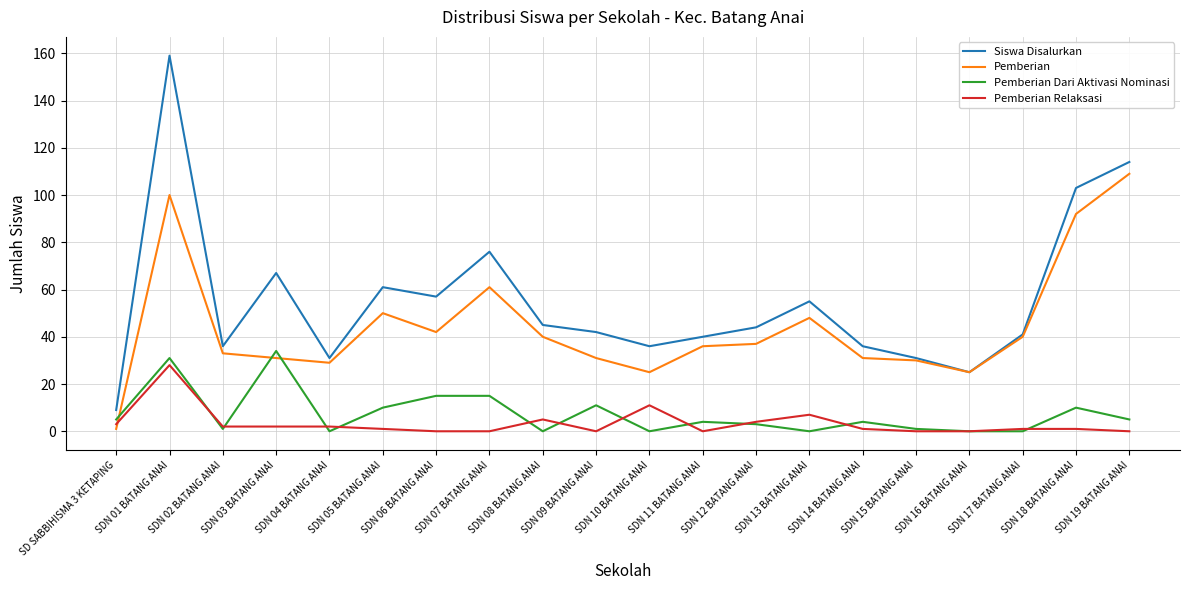

Which category has the lowest value in the Siswa Disalurkan series?

SD SABBIHISMA 3 KETAPING